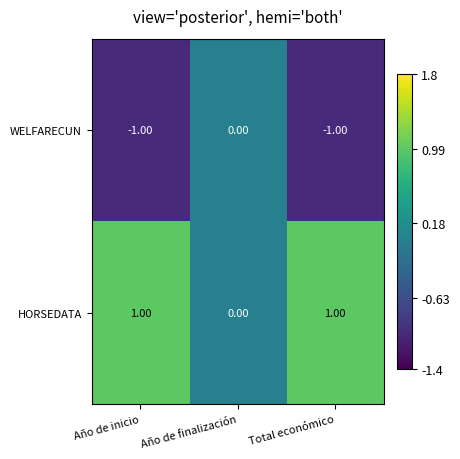

Rank the series by their average value, from lowest to highest.

WELFARECUN, HORSEDATA